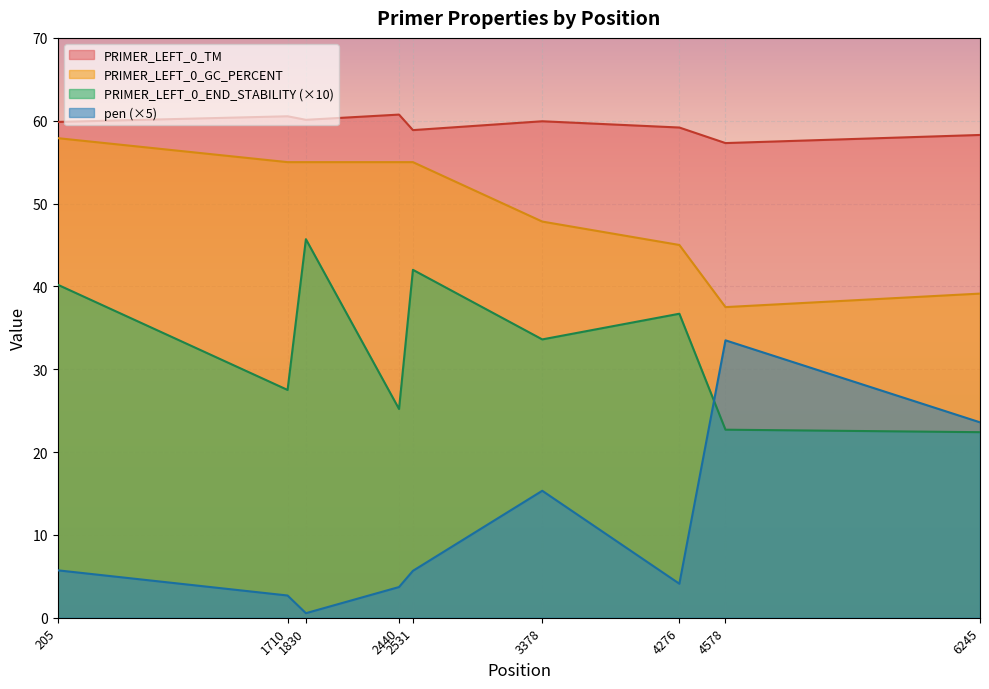

What is the minimum value for PRIMER_LEFT_0_TM?

57.3